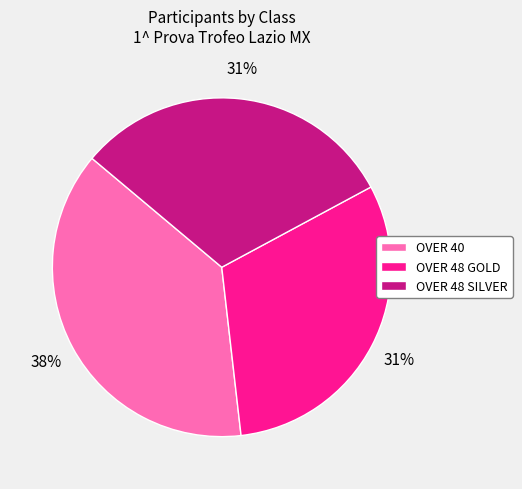

To the nearest percent, what is the combined percentage of OVER 40 and OVER 48 SILVER?

69%